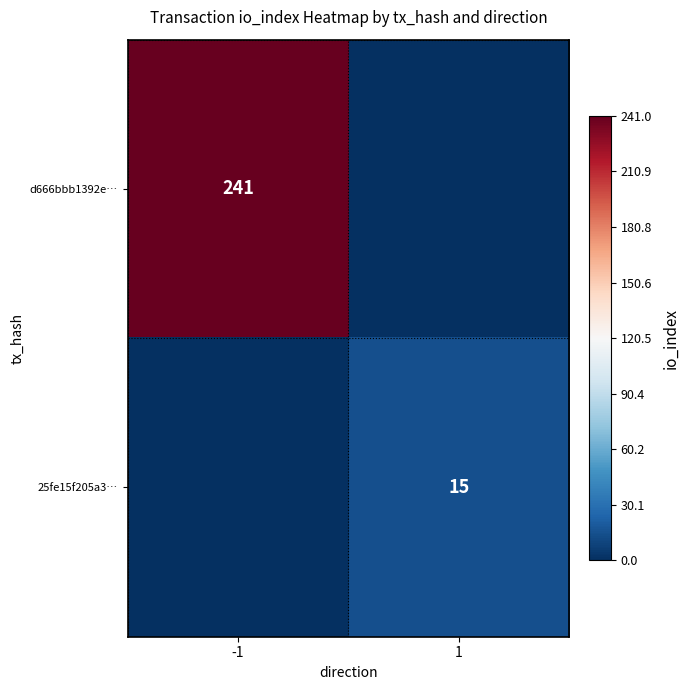

At which category is the sum across all series the highest?

-1